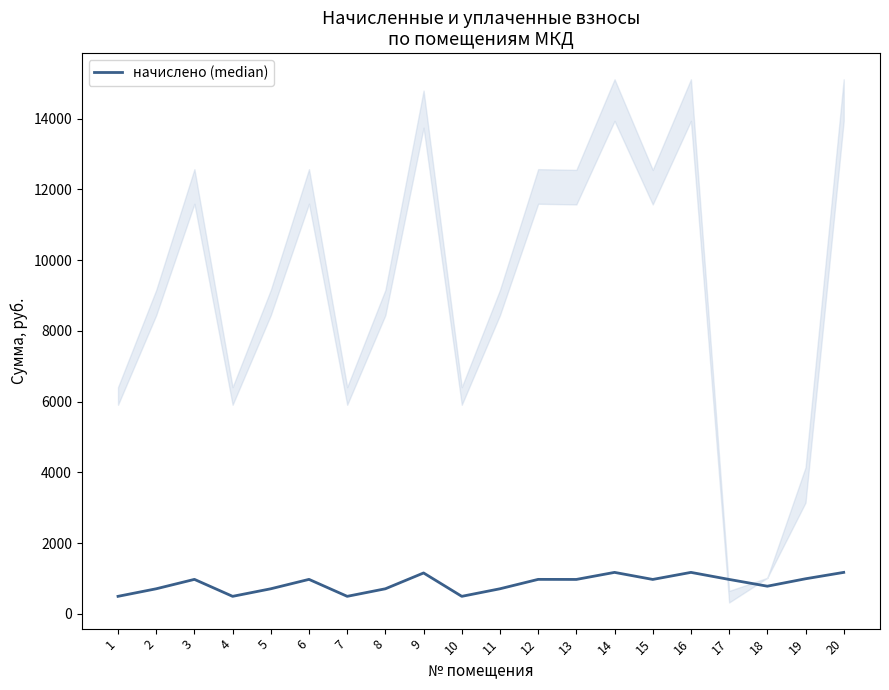

Which category has the lowest value across all series?

1